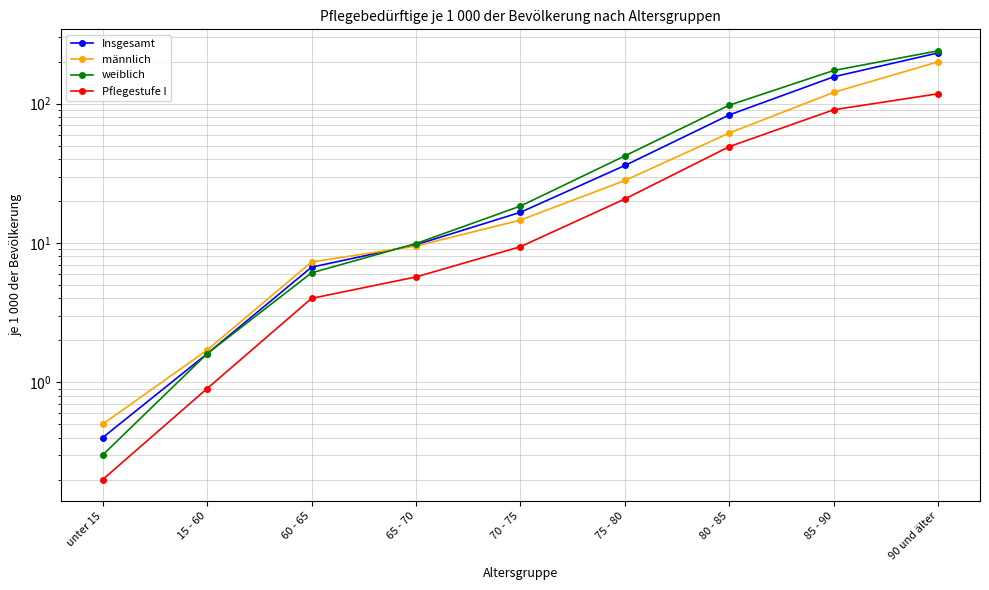

The value of weiblich at 85 - 90 is 173.2. True or false?

True